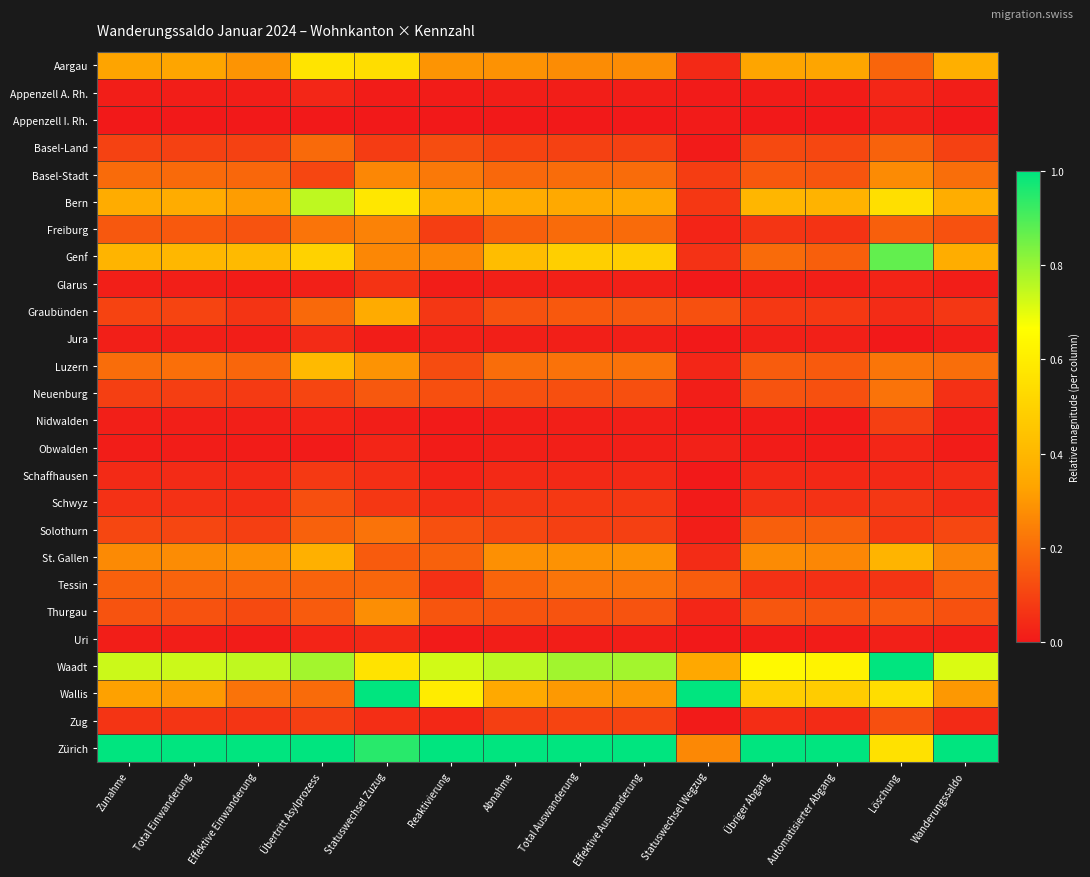

At Übertritt Asylprozess, list the series in order from largest to smallest.

Zürich, Waadt, Bern, Aargau, Genf, Luzern, St. Gallen, Freiburg, Wallis, Basel-Land, Graubünden, Tessin, Solothurn, Thurgau, Schwyz, Basel-Stadt, Neuenburg, Zug, Schaffhausen, Jura, Appenzell A. Rh., Uri, Nidwalden, Glarus, Obwalden, Appenzell I. Rh.